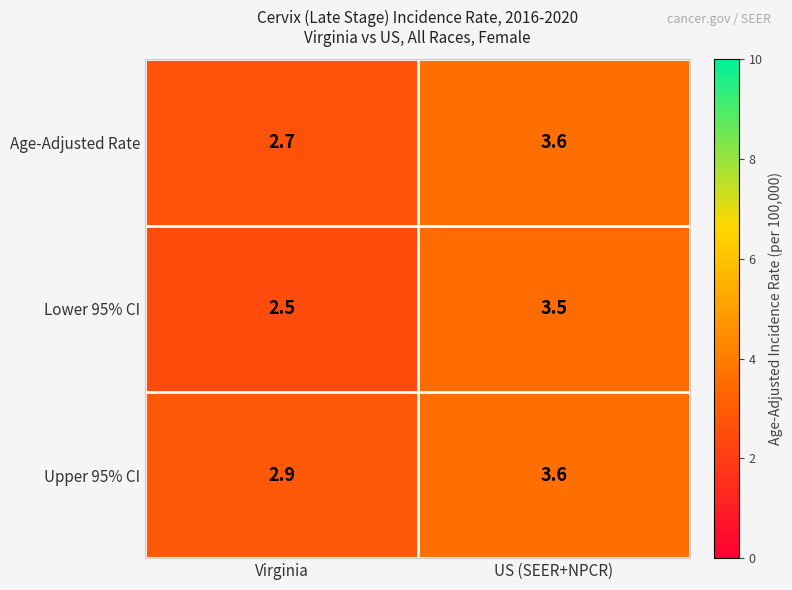

What is the smallest value displayed?

2.5